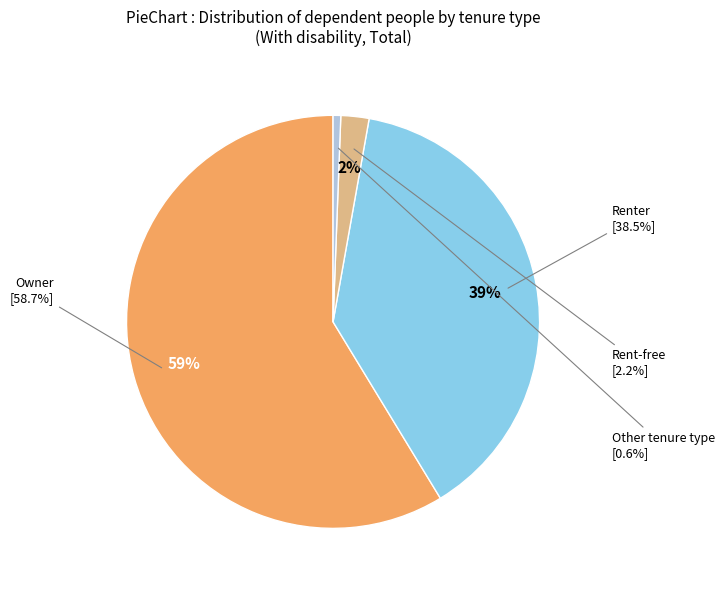

Is there a majority slice in this chart?

Yes